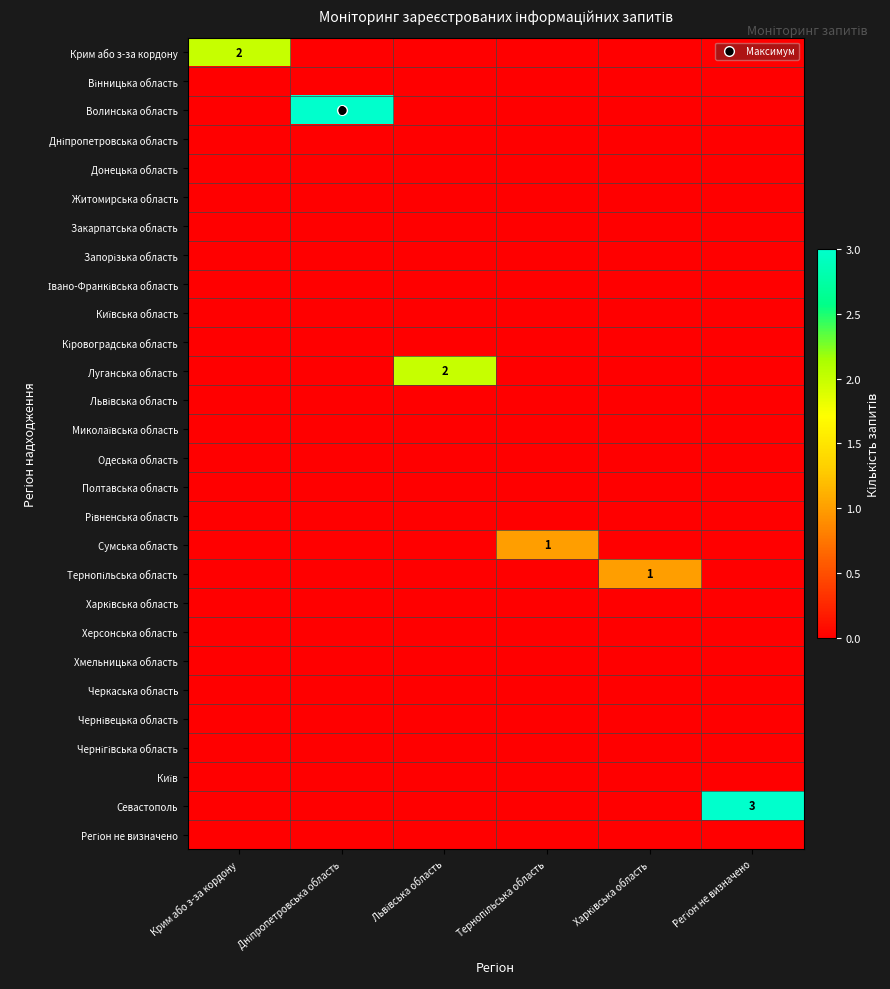

Which label corresponds to the largest value in the chart?

Дніпропетровська область